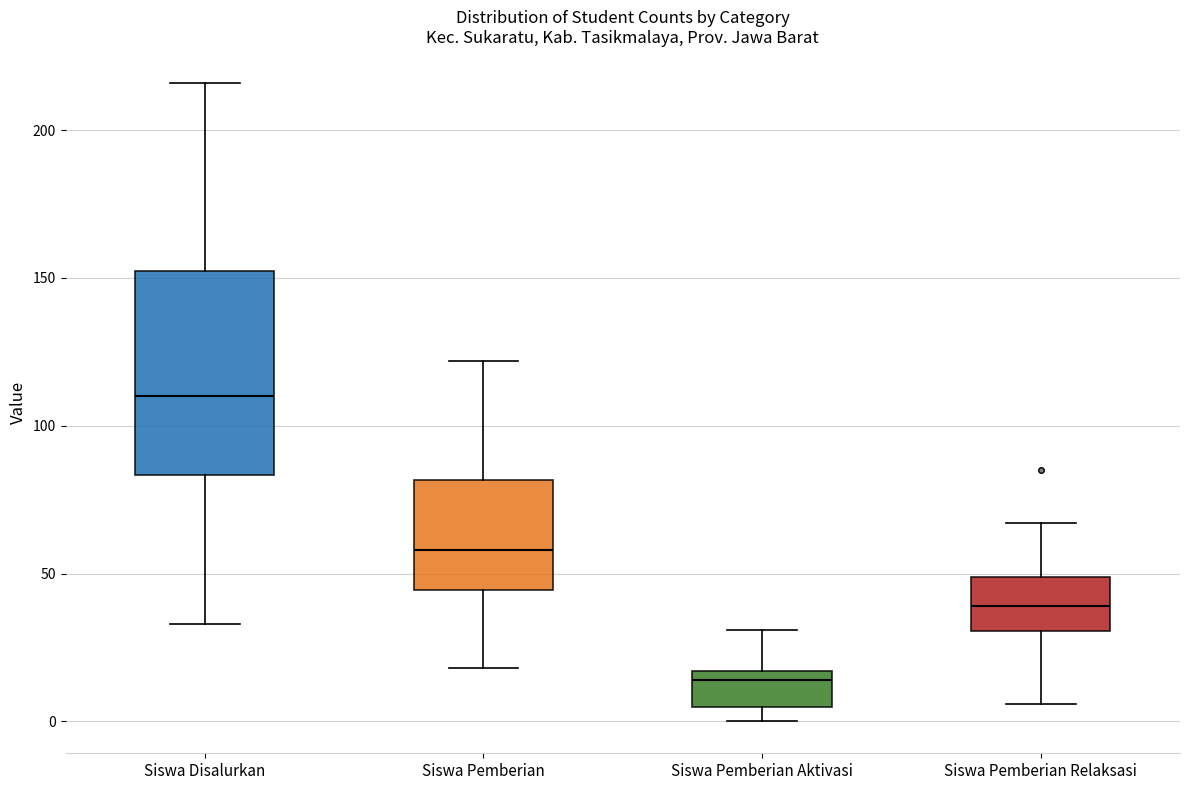

Which box's median line is the highest?

Siswa Disalurkan